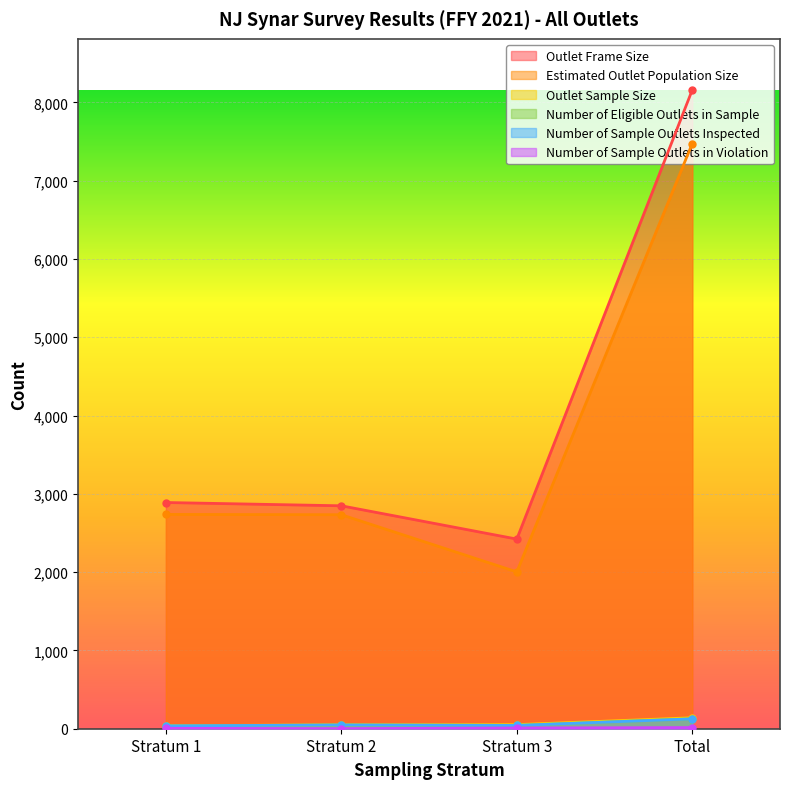

At which category is the sum across all series the highest?

Total